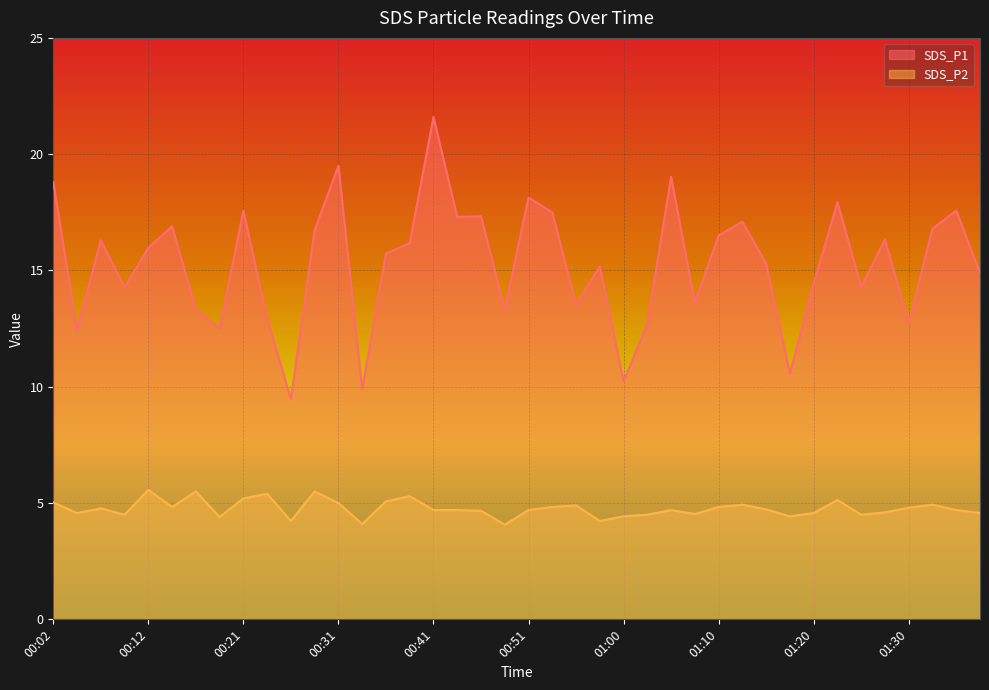

How many lines are shown in the chart?

2